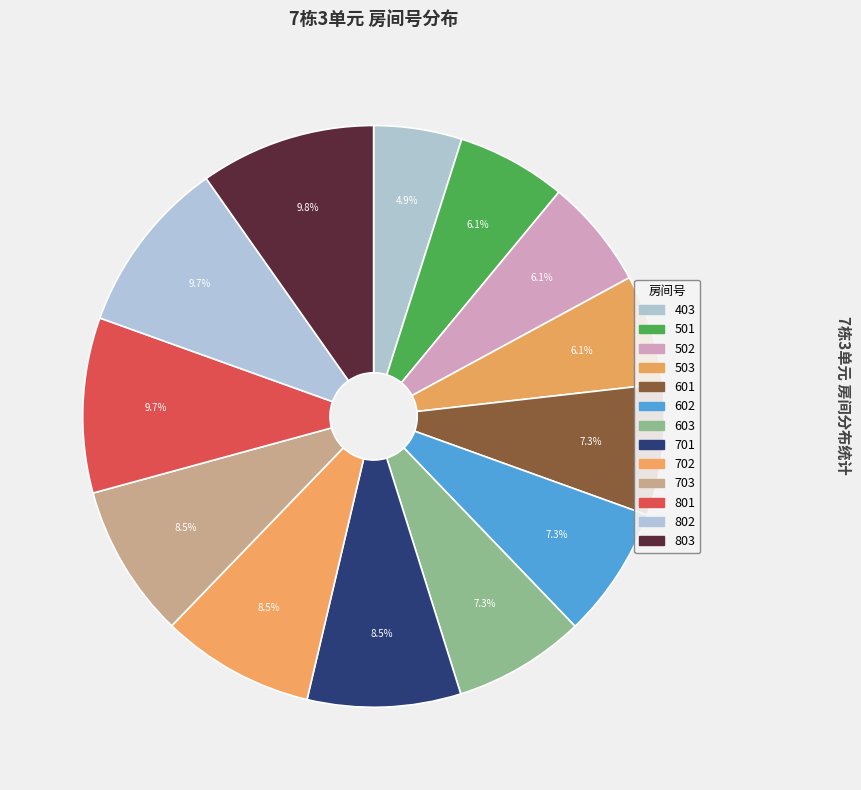

What percentage is the 503 slice, to the nearest percent?

6%